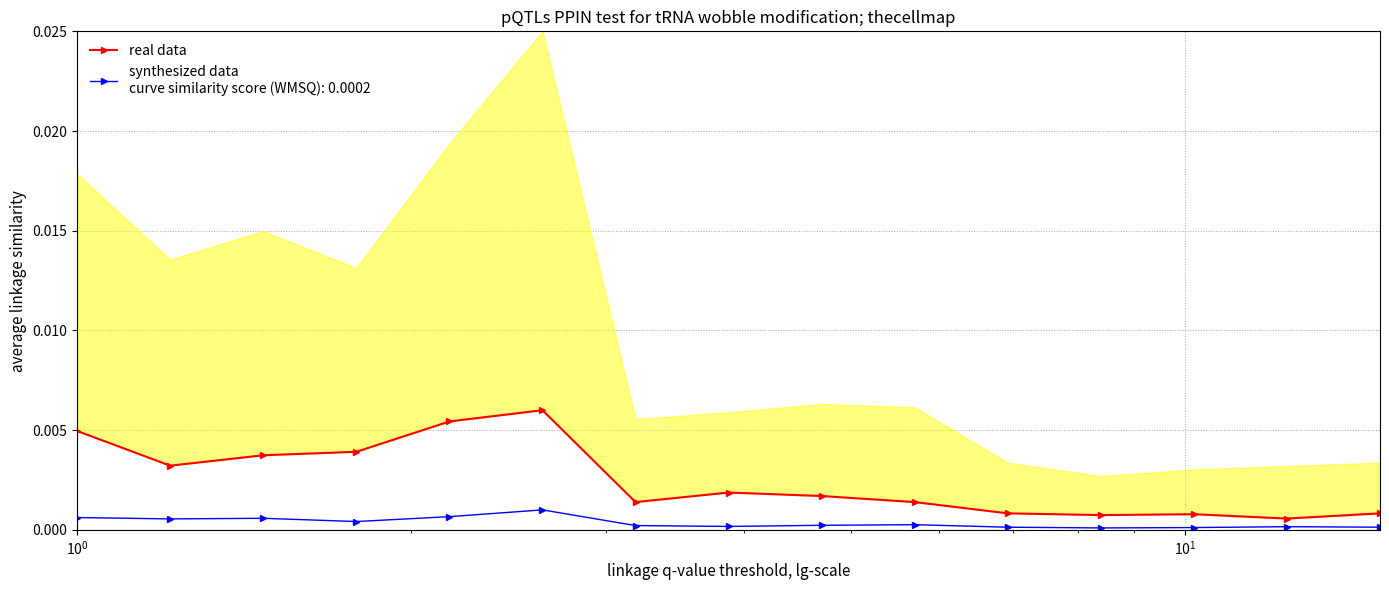

How many lines are shown in the chart?

2